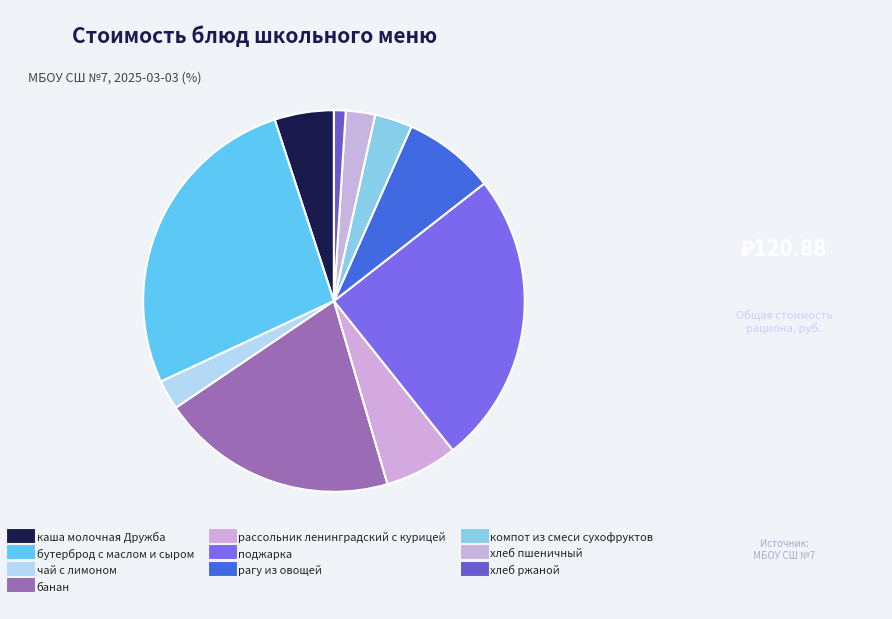

How many segments does this pie chart have?

10